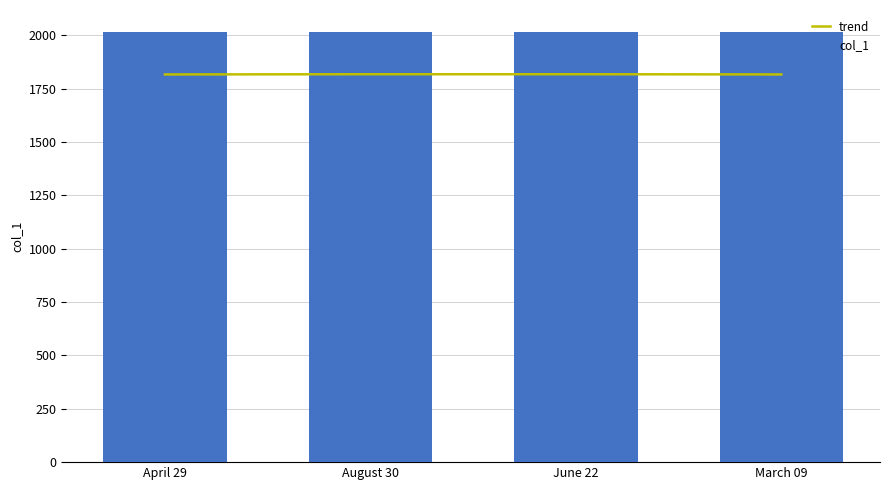

What is the lowest value of the trend series?

1816